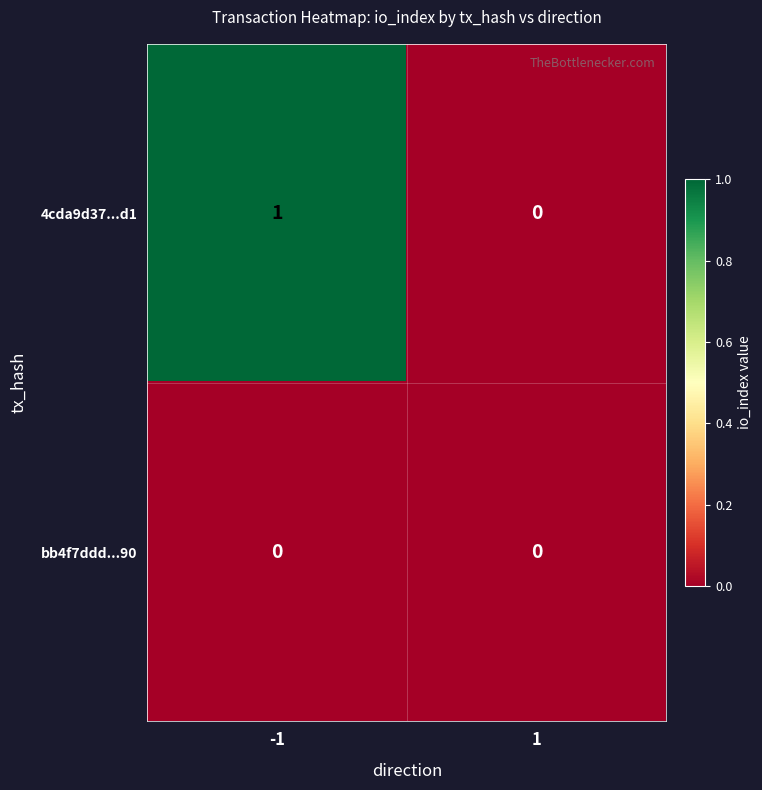

Which category has the highest value across all series?

-1